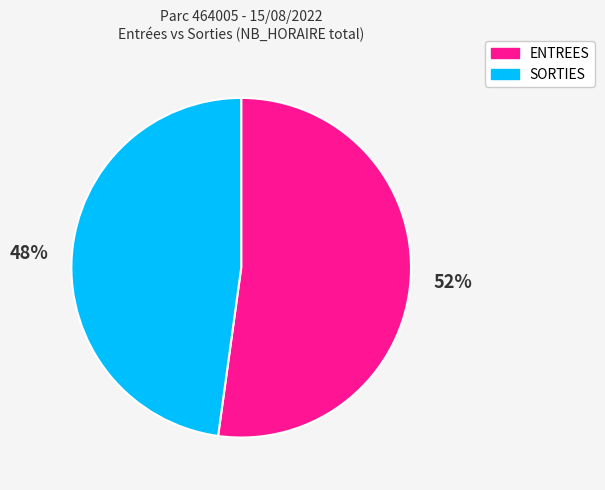

How many segments does this pie chart have?

2